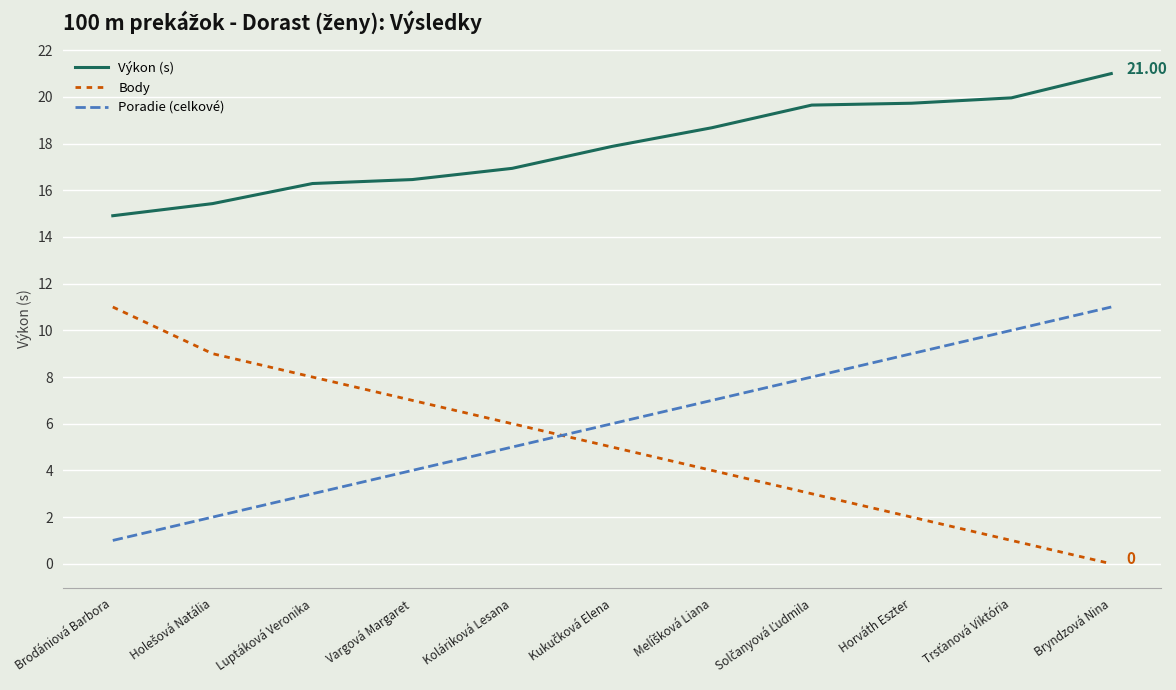

What is the difference between the maximum and second lowest values in the Body series?

10.0